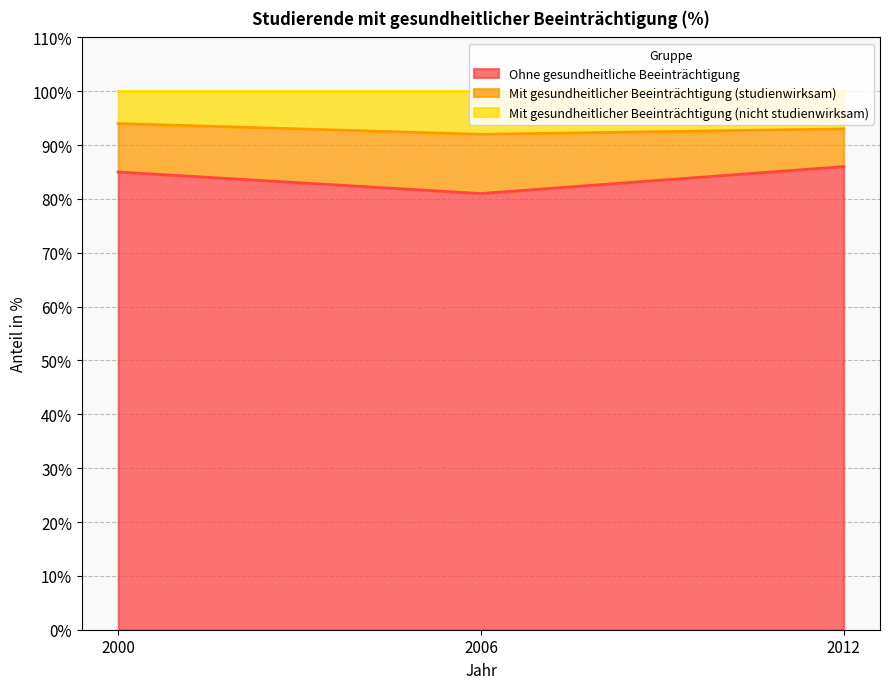

The Ohne gesundheitliche Beeinträchtigung series shows 86 at 2012. True or false?

True